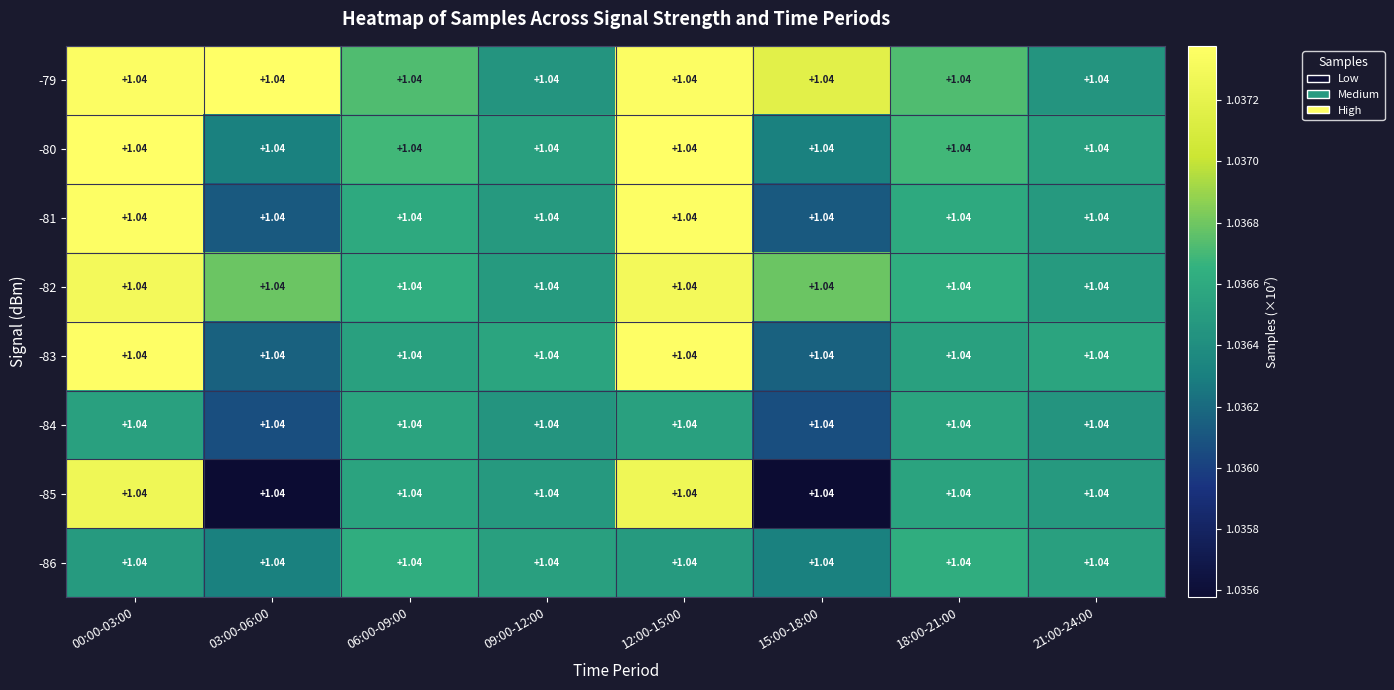

Rank the categories by -86 value from highest to lowest.

06:00-09:00, 18:00-21:00, 09:00-12:00, 21:00-24:00, 00:00-03:00, 12:00-15:00, 03:00-06:00, 15:00-18:00